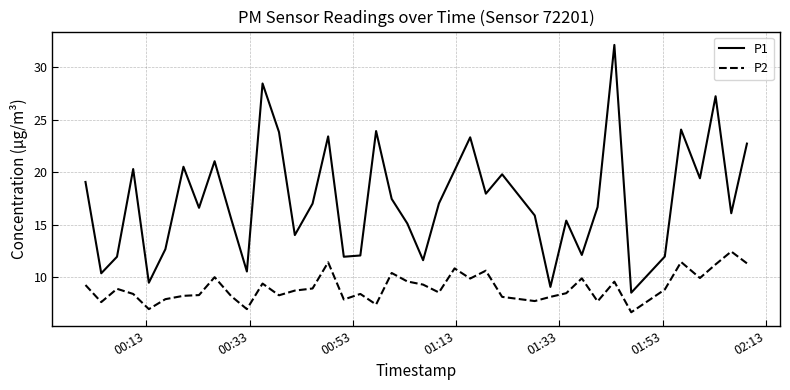

Which series has the largest total across all categories?

P1